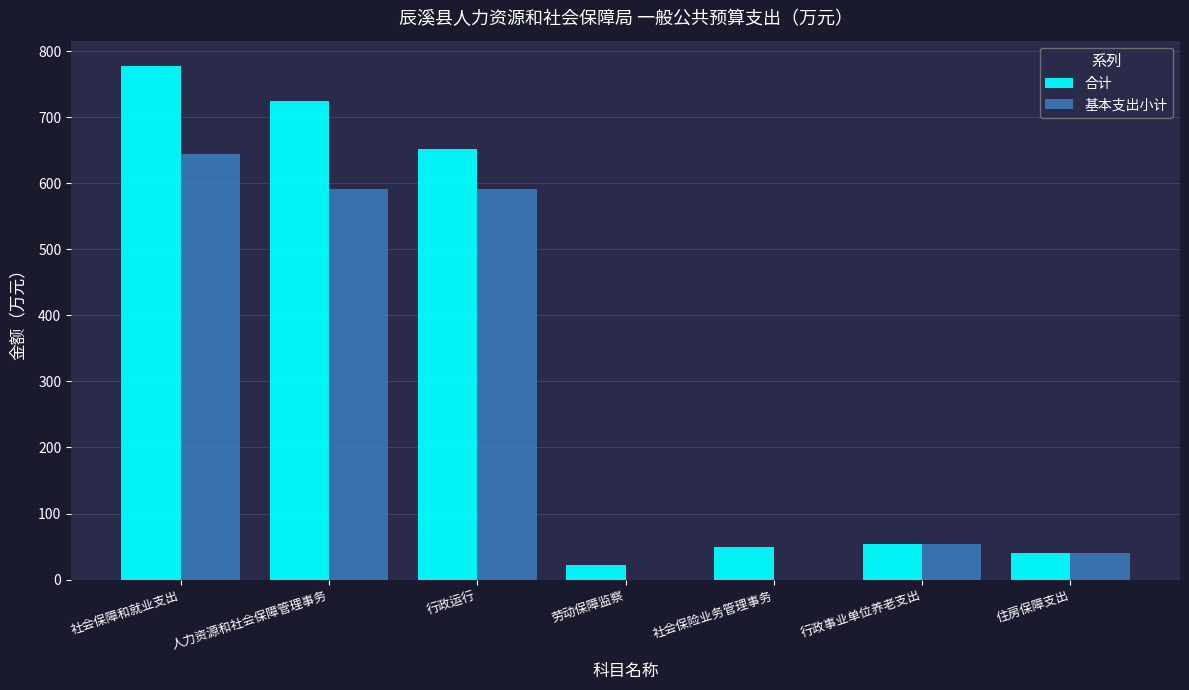

Are the bars horizontal?

No